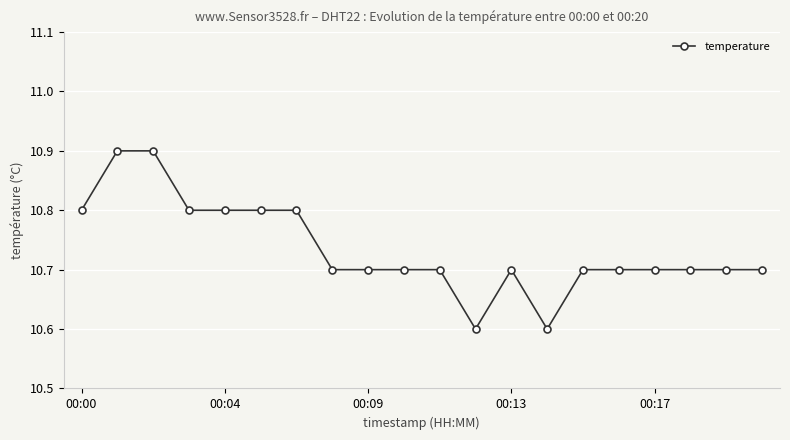

What is the greatest value displayed?

10.9